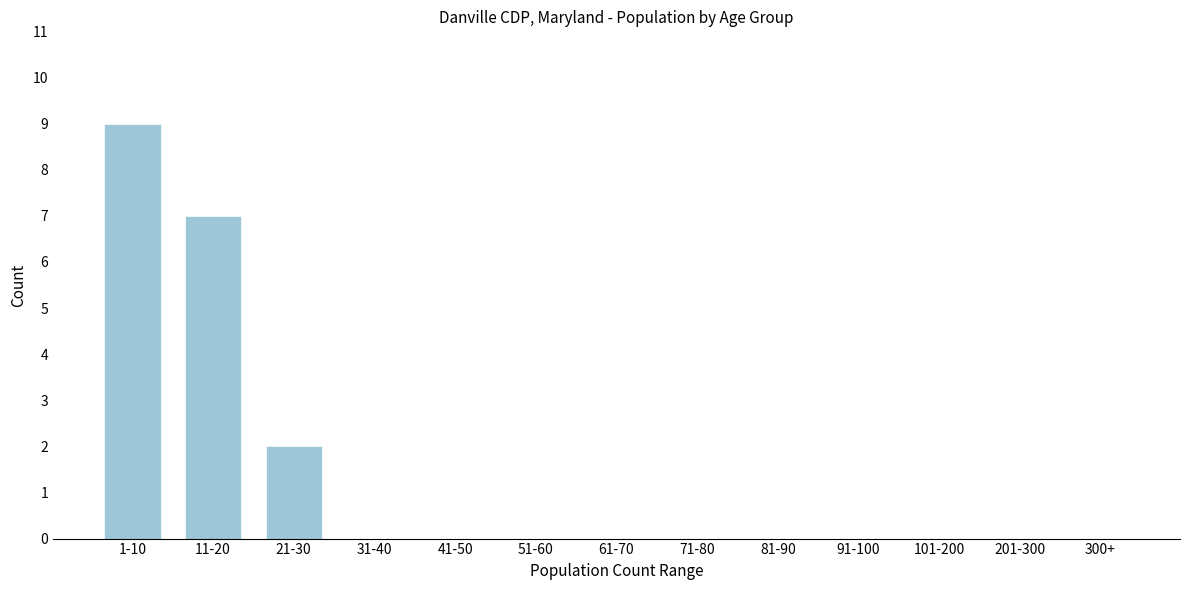

Reading right to left, what are all the values shown in this chart?

300+=0	201-300=0	101-200=0	91-100=0	81-90=0	71-80=0	61-70=0	51-60=0	41-50=0	31-40=0	21-30=2	11-20=7	1-10=9